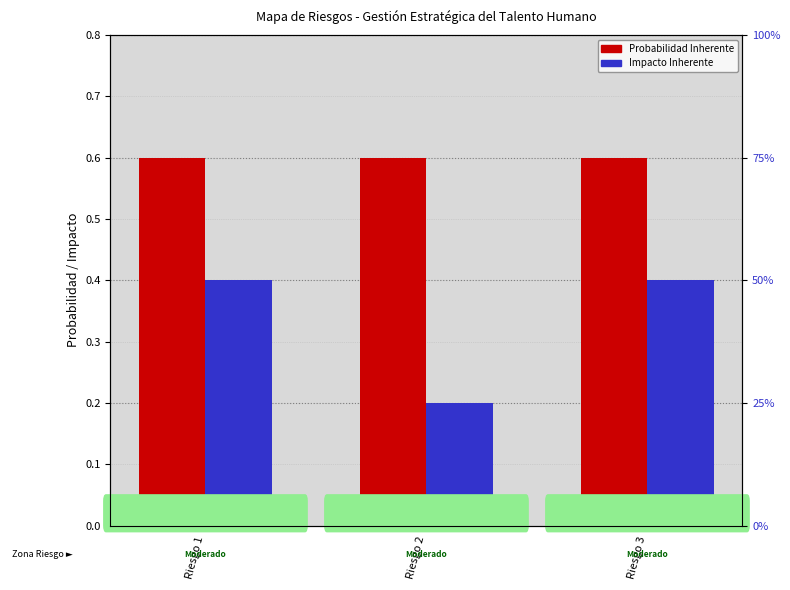

Which series contains the highest Y value?

Probabilidad Inherente